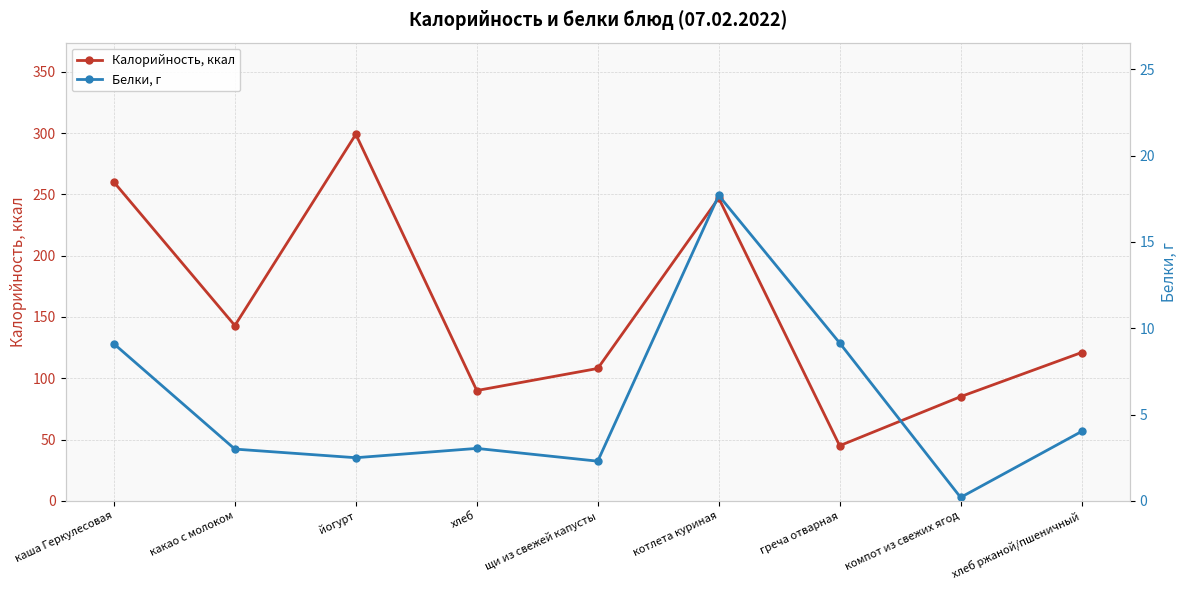

Which series has the widest spread of values?

Калорийность, ккал